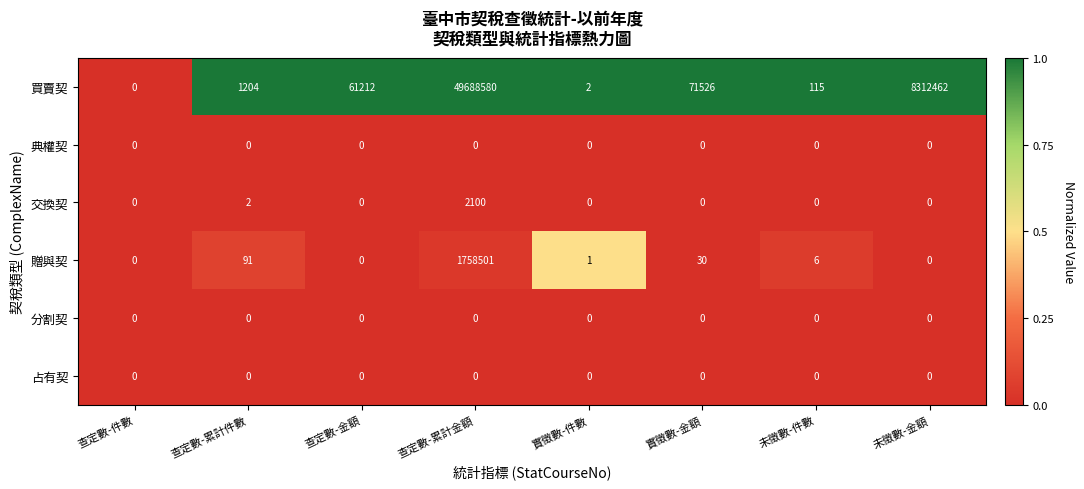

Which series has the largest range (max minus min)?

買賣契